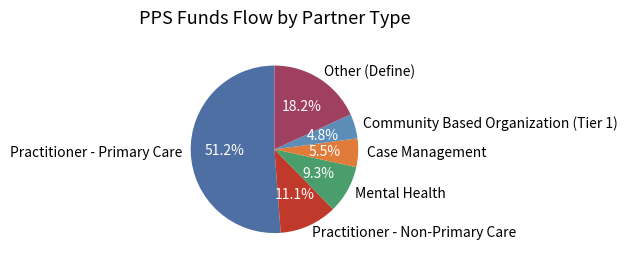

Approximately how many times larger is the value at Other (Define) compared to Practitioner - Non-Primary Care?

1.6